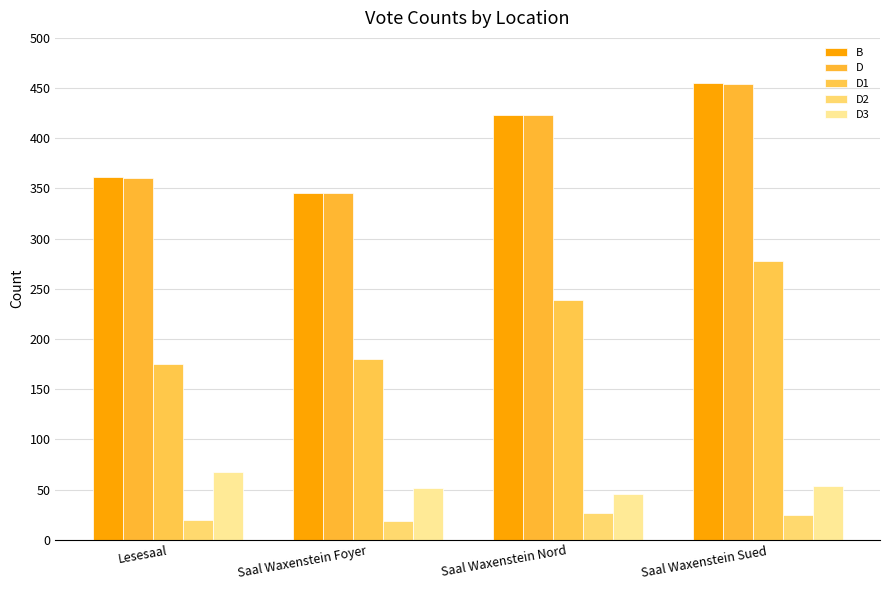

The value of D1 at Saal Waxenstein Nord is 239. True or false?

True